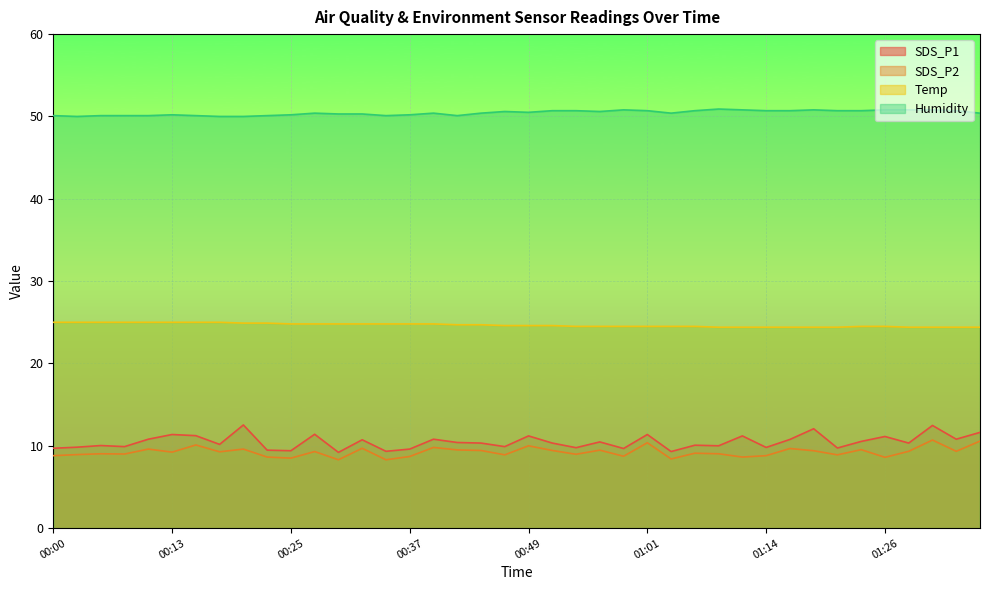

Which series has the largest total across all categories?

Humidity